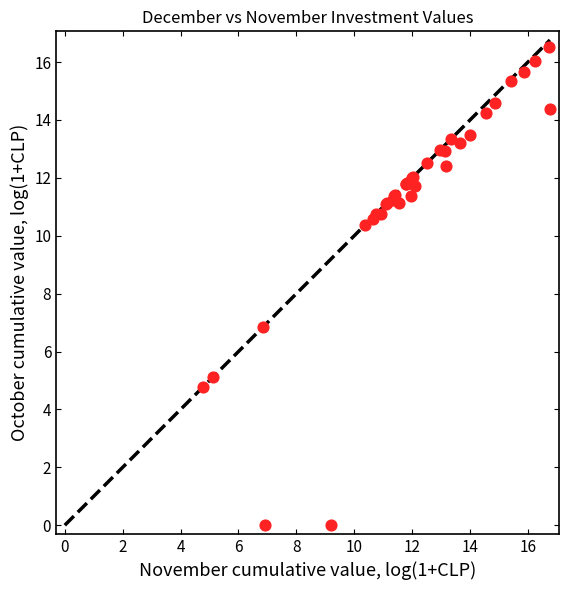

What Y value in the scatter plot is closest to 8?

6.8